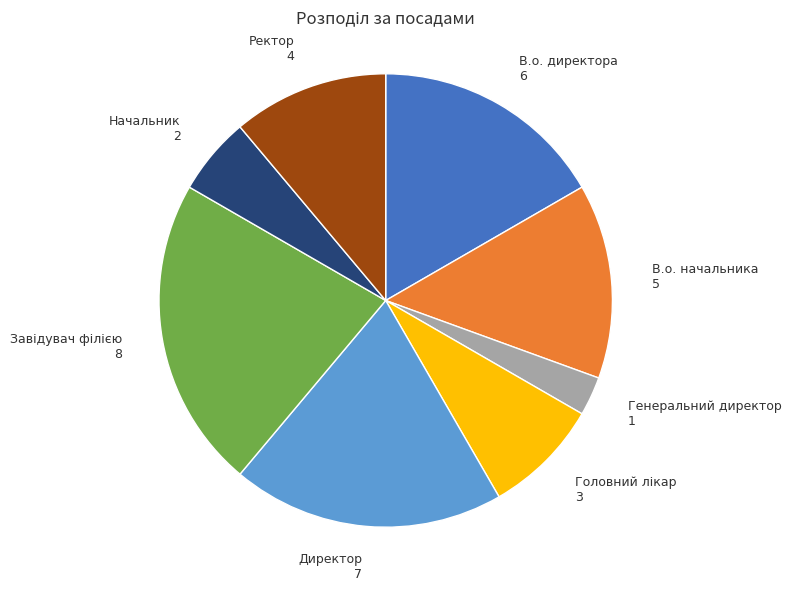

Is there any slice that represents more than half of the pie?

No